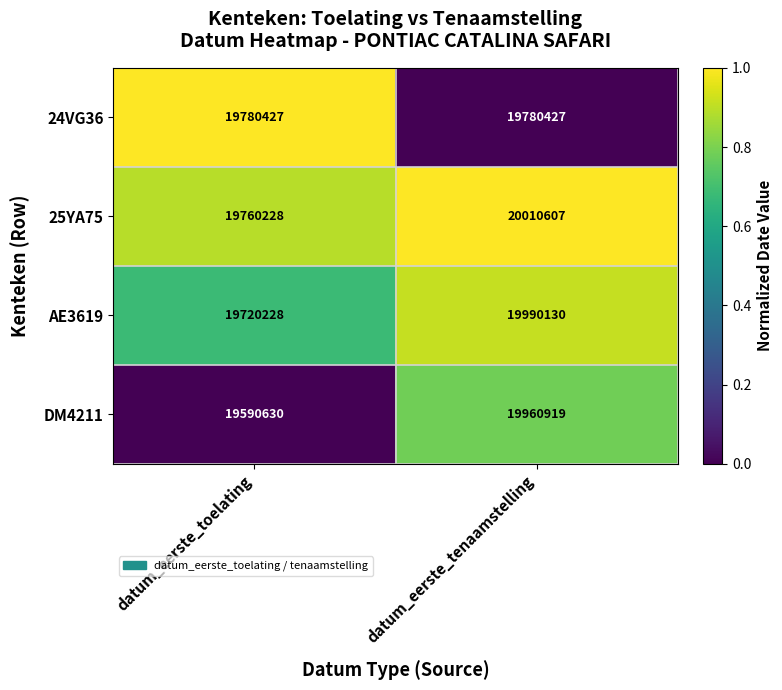

At which category is the sum across all series the highest?

datum_eerste_tenaamstelling